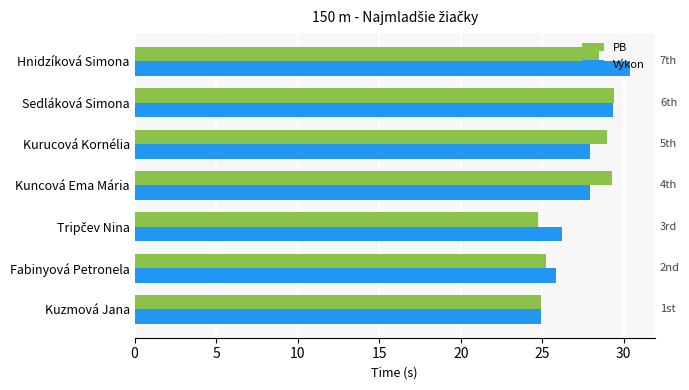

What is the lowest value of the Výkon series?

24.9